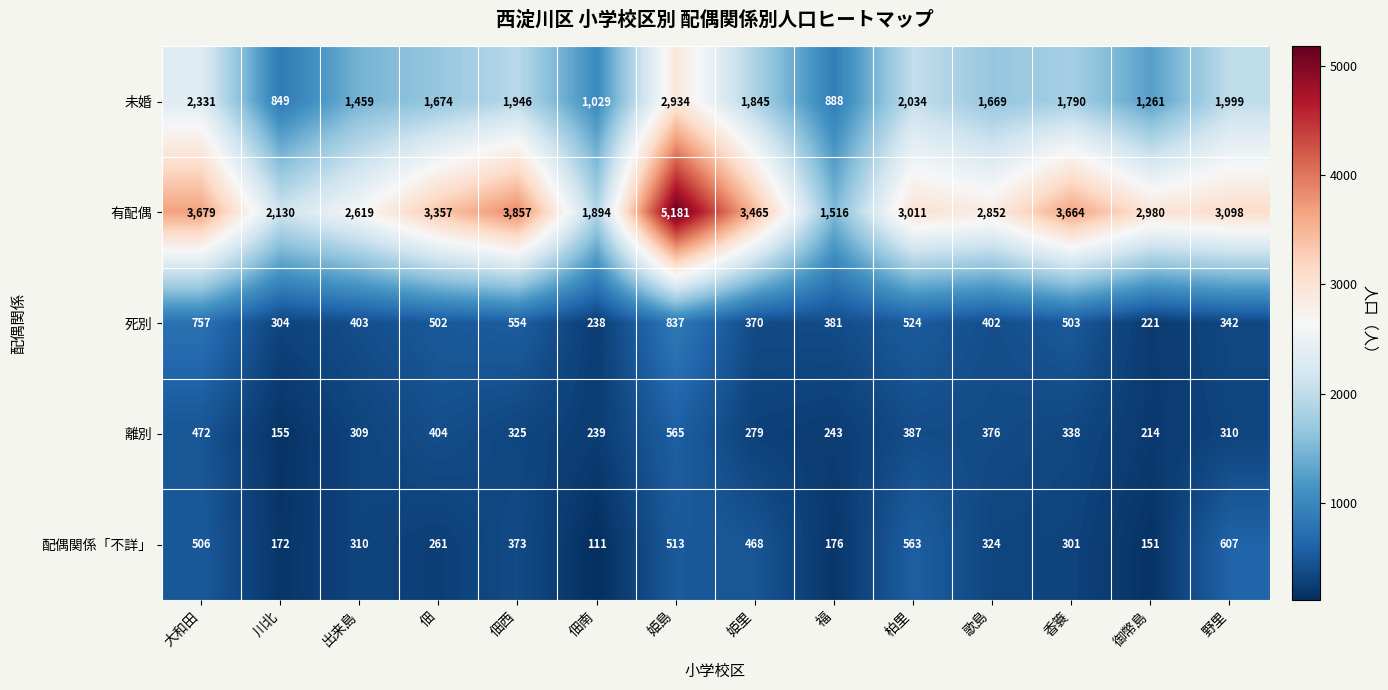

What is the average value of the 死別 series?

453